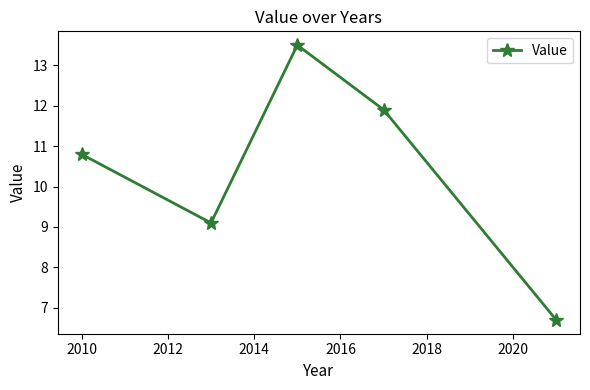

What is the value of the 4th point from the left?

11.9